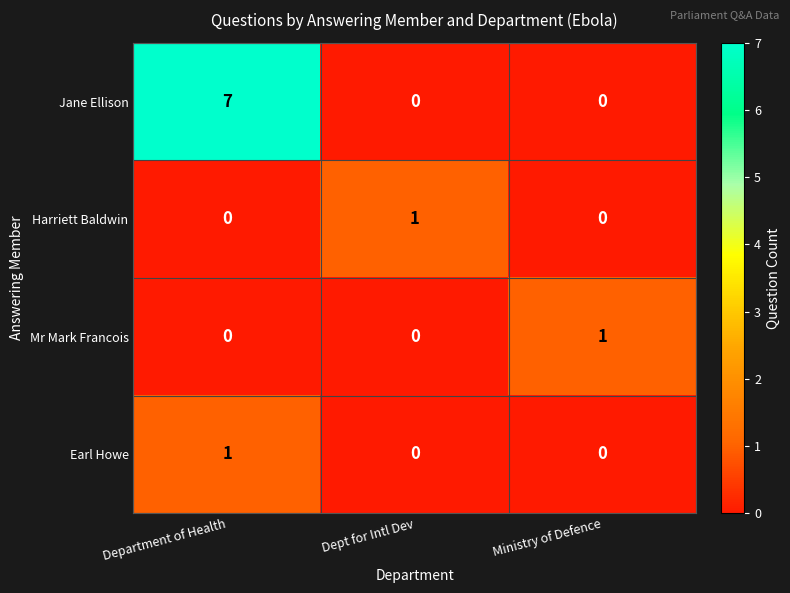

What is the spread (max minus min) of values at Dept for Intl Dev?

1